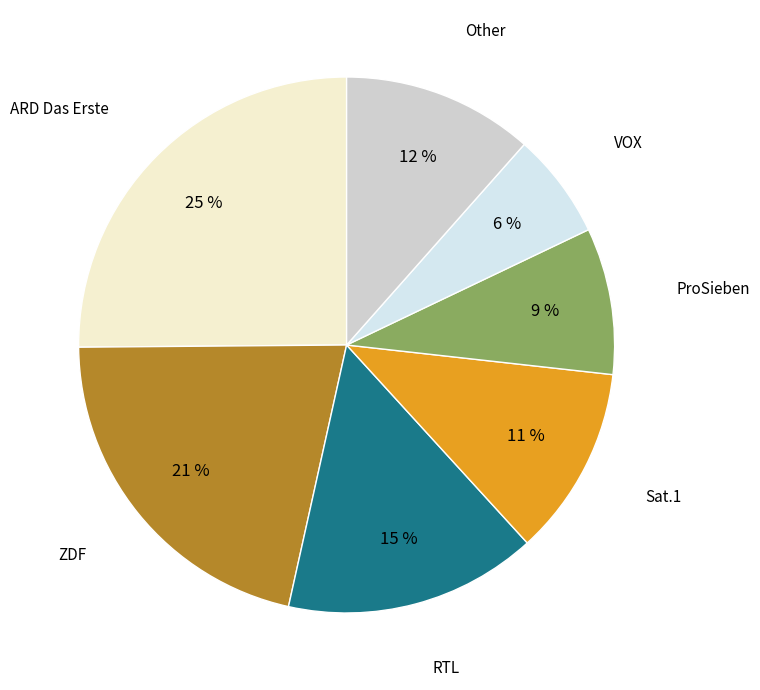

To the nearest percent, what is the difference between the largest and smallest slice percentages?

19%